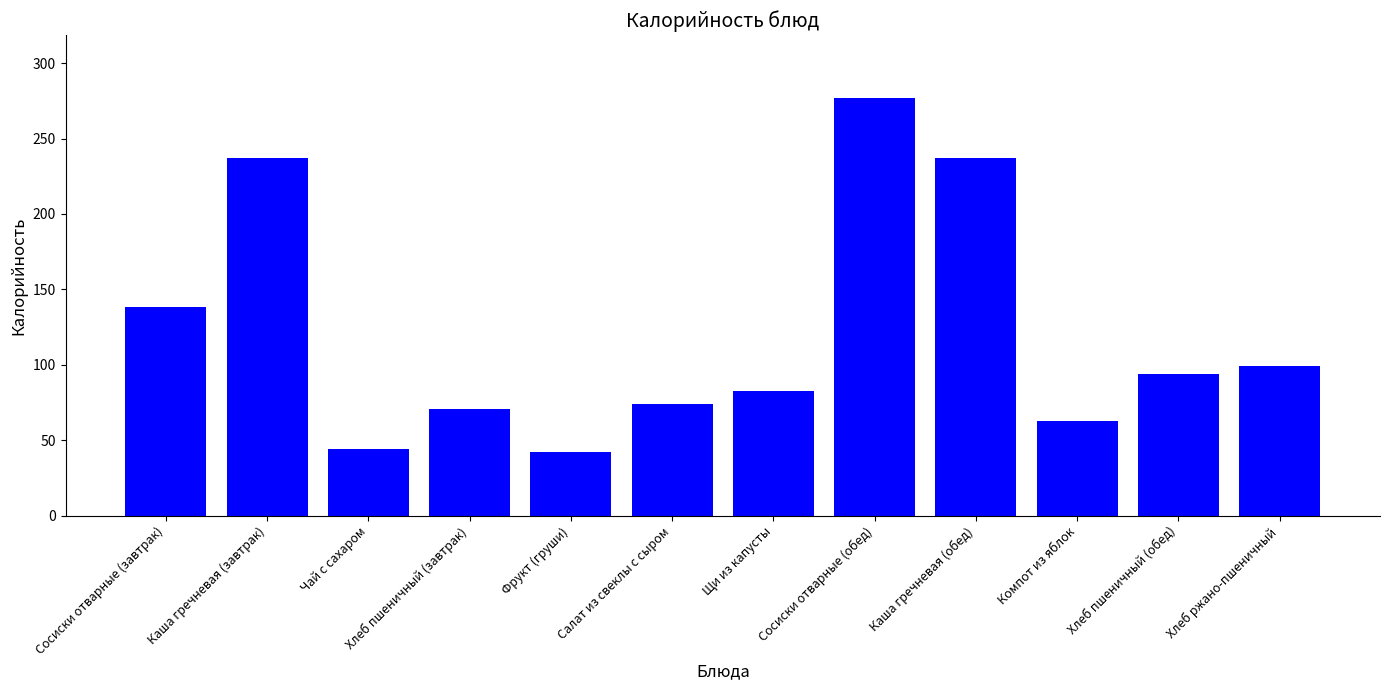

What is the minimum value shown in the chart?

42.0